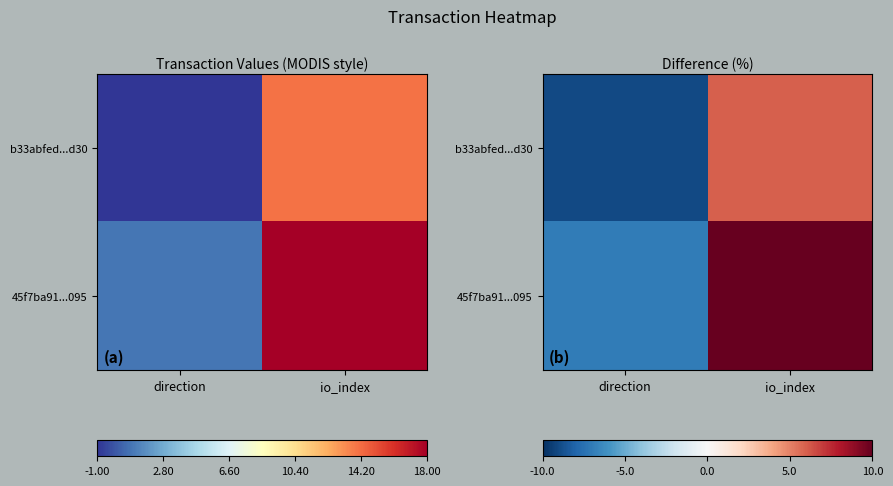

What is the total value across all series at direction?

-16